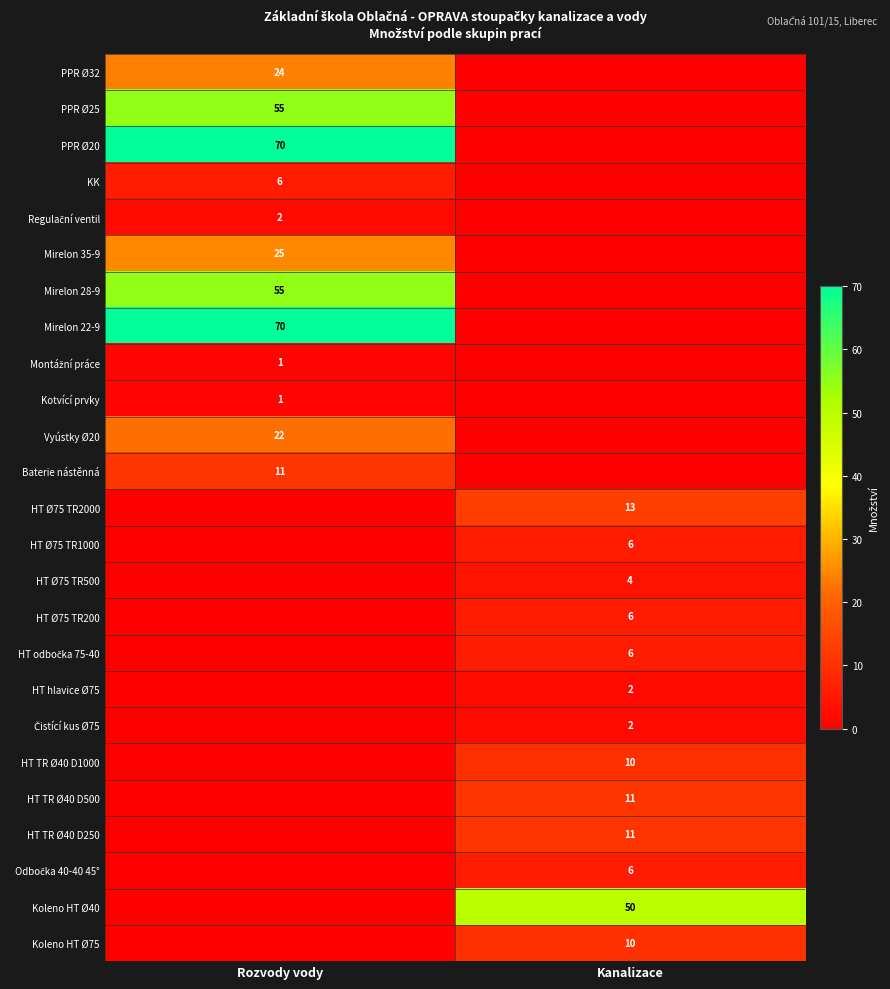

What is the spread (max minus min) of values at Rozvody vody?

70